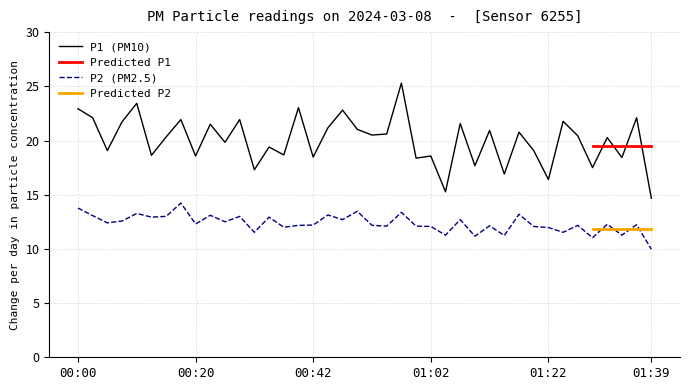

What is the label of the 34th point from the right?

00:15